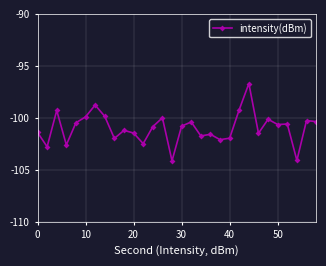

What is the value of the 25th point from the left?

-100.1